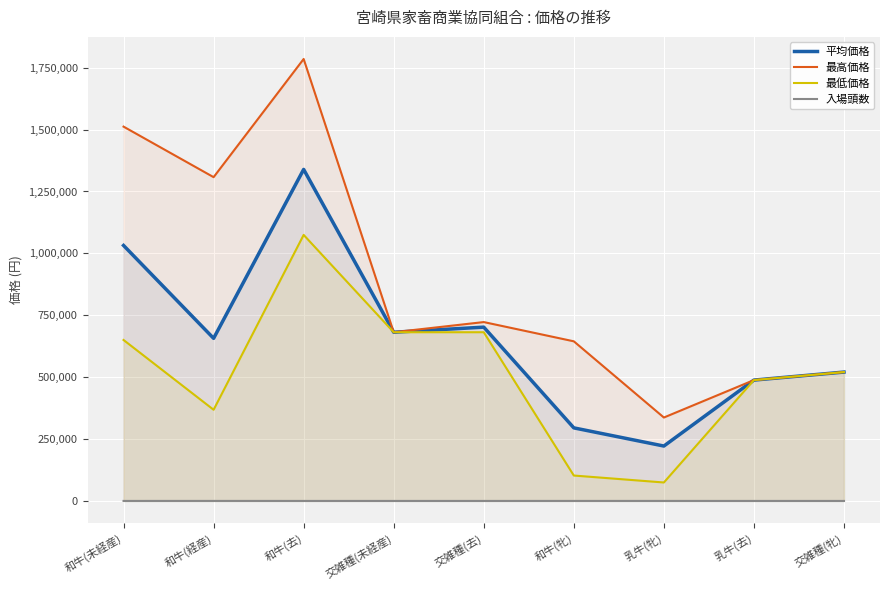

How many lines are shown in the chart?

4